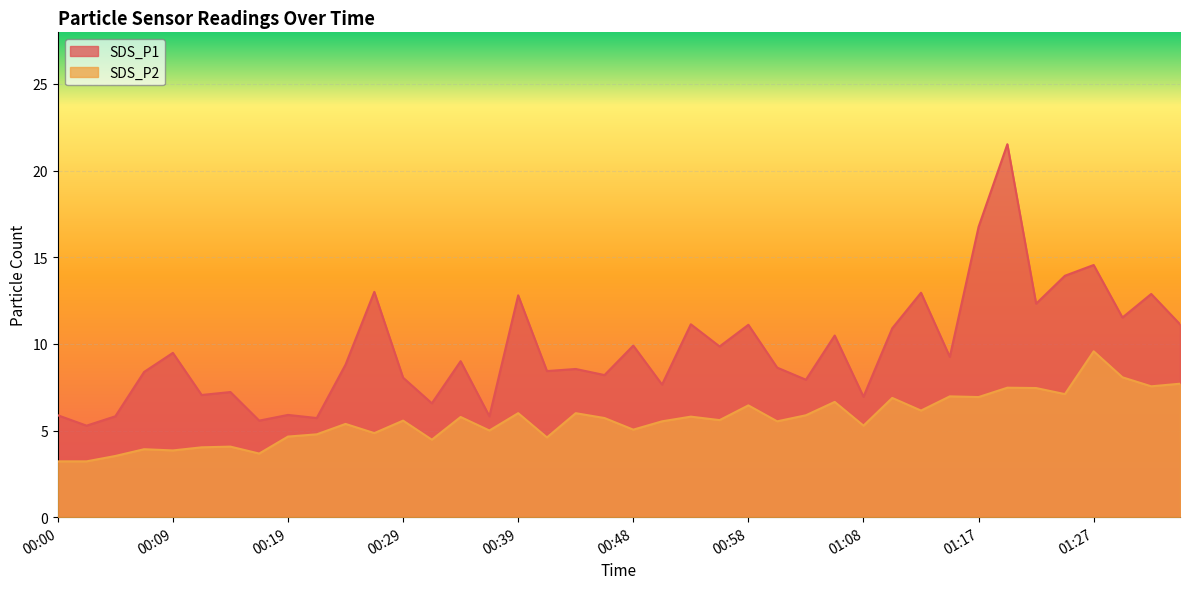

What is the sum of the SDS_P1 values at 00:09 and 00:48?

19.4